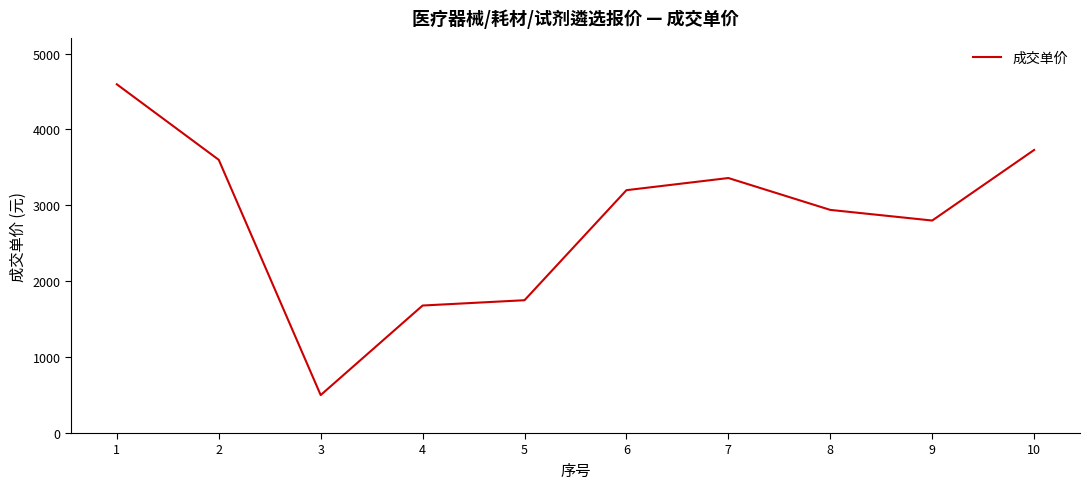

Reading left to right, extract all data points from this chart.

1=4595	2=3600	3=500	4=1680	5=1750	6=3200	7=3360	8=2940	9=2800	10=3730